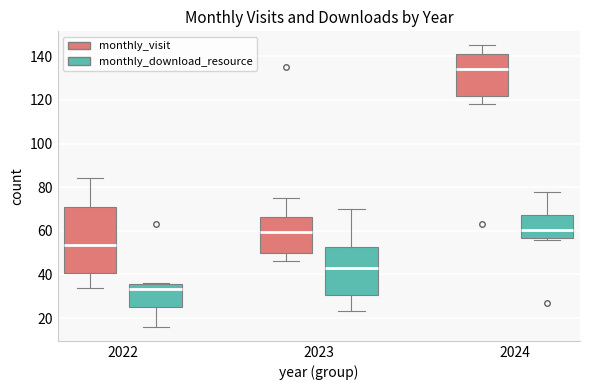

Reading left to right, read every box against the y-axis: the position of its median line, the range the box covers, and the ends of its whiskers. The values are not printed on the chart, so give them approximately, as read against the axis.

2022 (monthly_visit): median 54, box 40 to 72, whiskers 34 to 84
2022 (monthly_download_resource): median 34, box 26 to 36, whiskers 16 to 36
2023 (monthly_visit): median 60, box 50 to 66, whiskers 46 to 76
2023 (monthly_download_resource): median 44, box 30 to 52, whiskers 24 to 70
2024 (monthly_visit): median 134, box 122 to 142, whiskers 118 to 146
2024 (monthly_download_resource): median 60, box 56 to 68, whiskers 56 (just below the box's lower edge) to 78